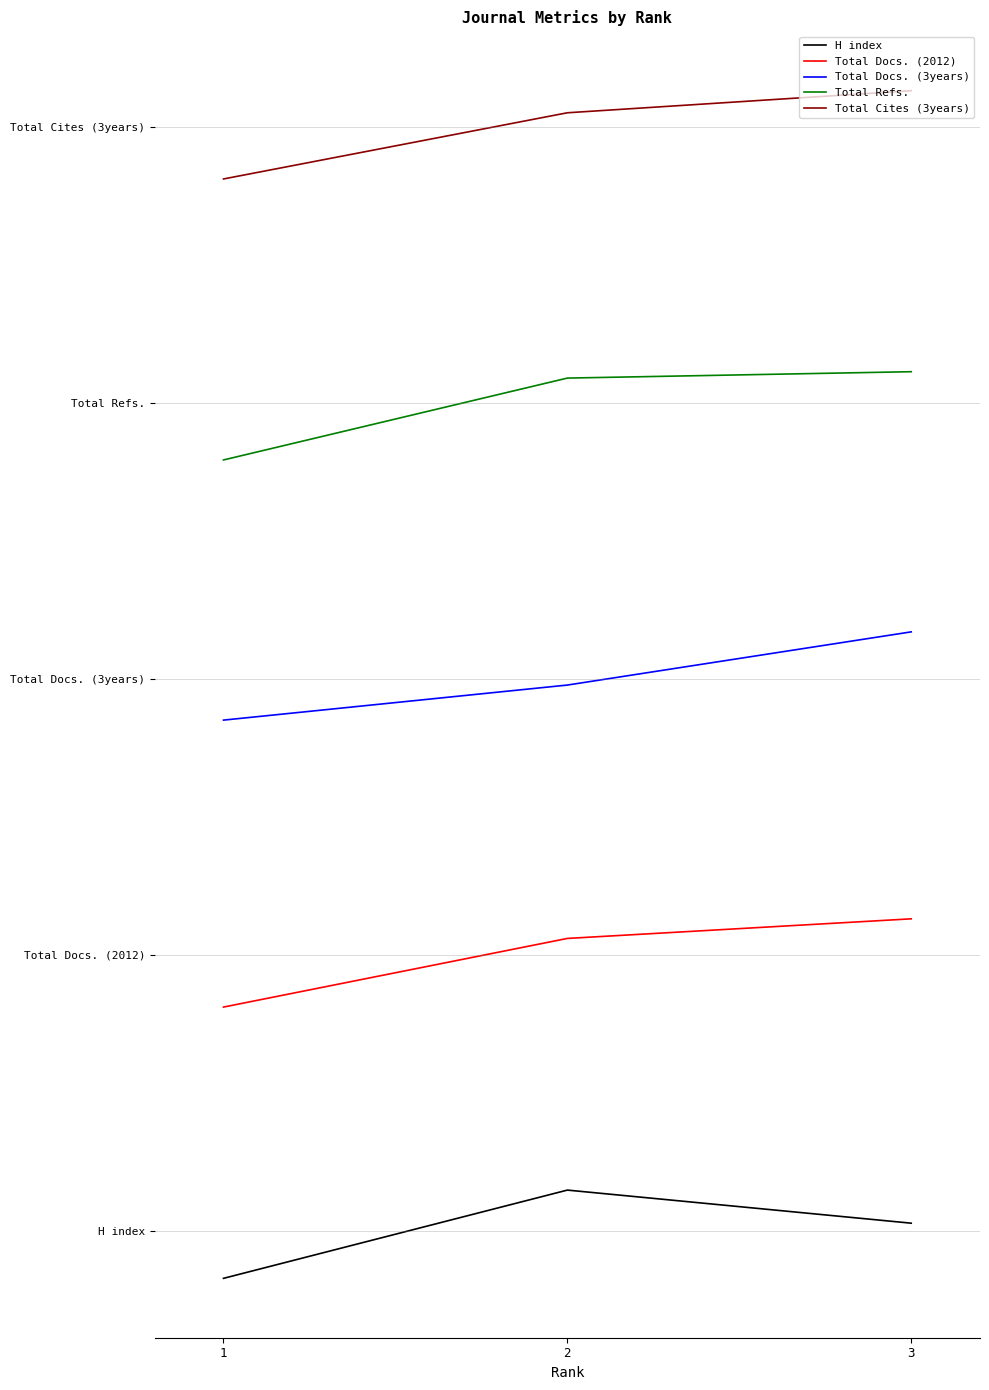

Reading left to right, transcribe all the data shown in this chart.

H index: 1=-0.0	2=0.0	3=0.0
Total Docs. (2012): 1=0.2	2=0.3	3=0.3
Total Docs. (3years): 1=0.5	2=0.5	3=0.5
Total Refs.: 1=0.7	2=0.8	3=0.8
Total Cites (3years): 1=1.0	2=1.0	3=1.0